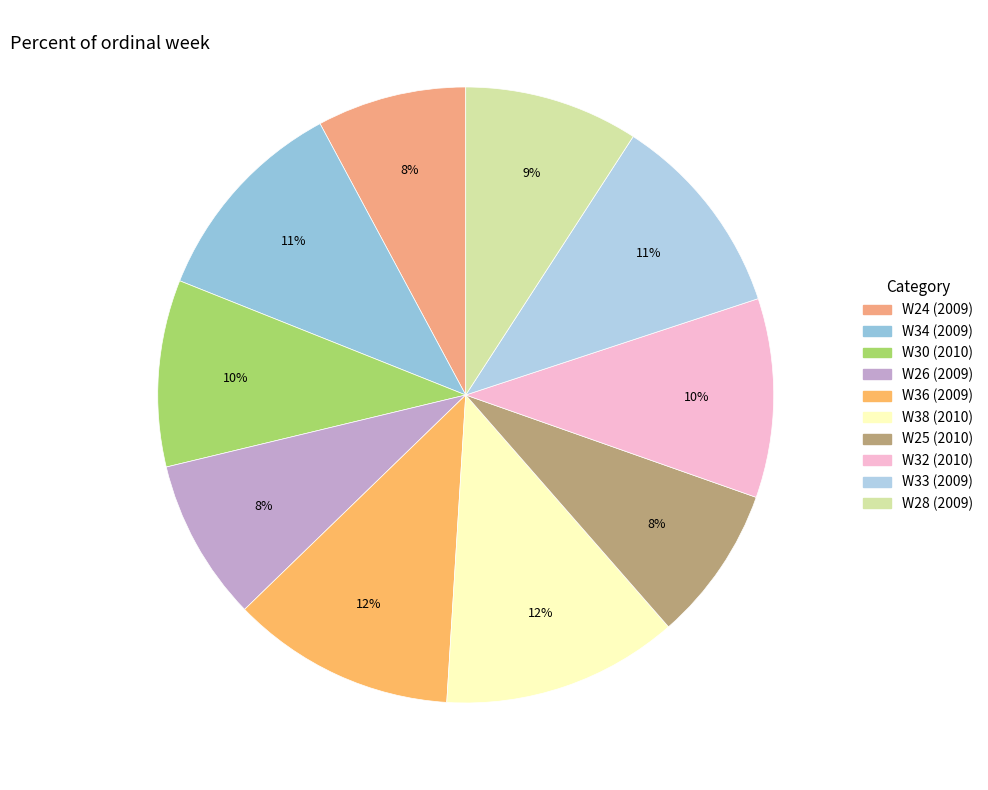

How many slices are in this pie chart?

10